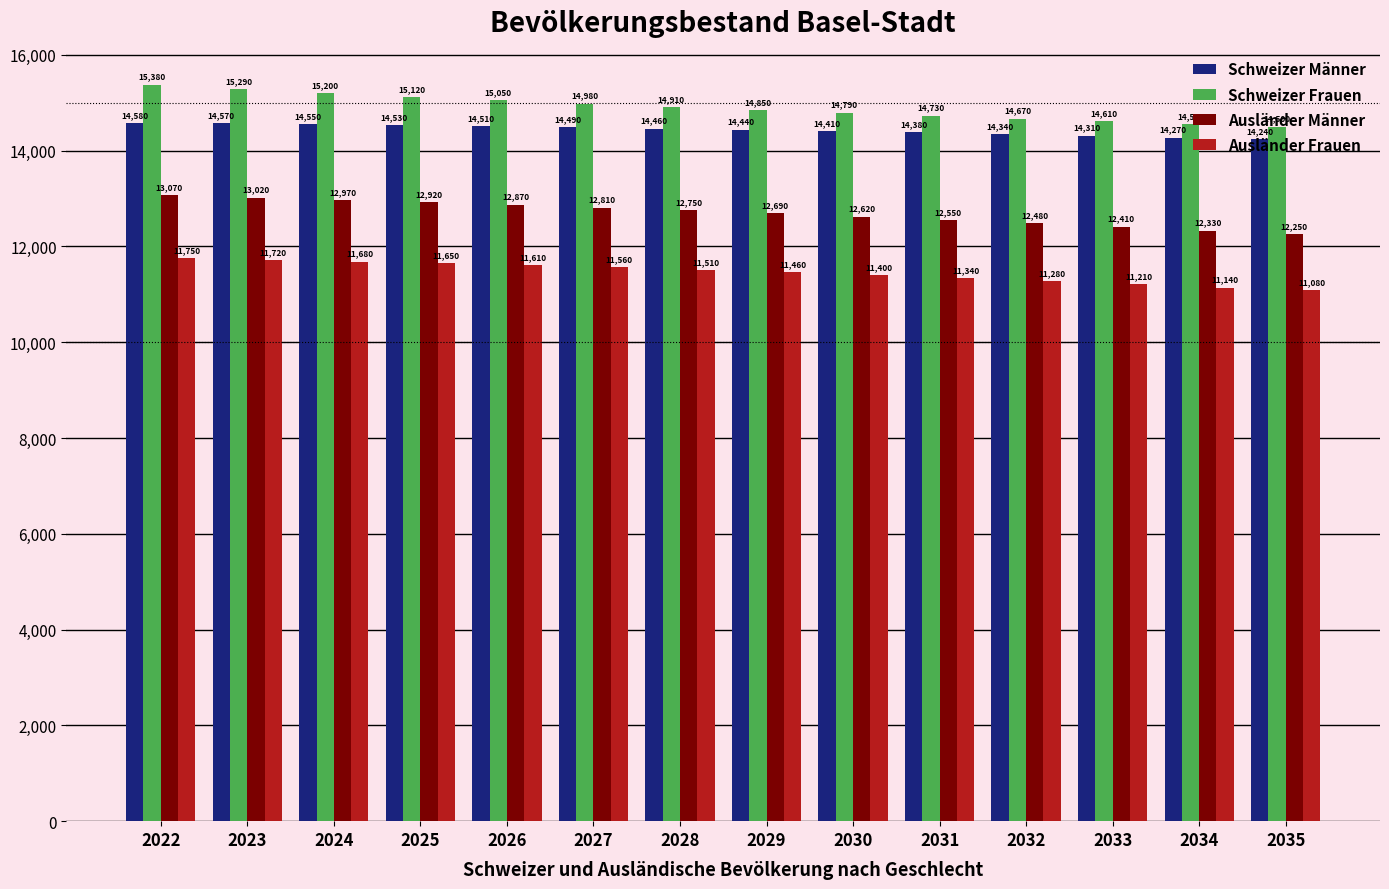

At which label does Ausländer Männer reach its minimum?

2035